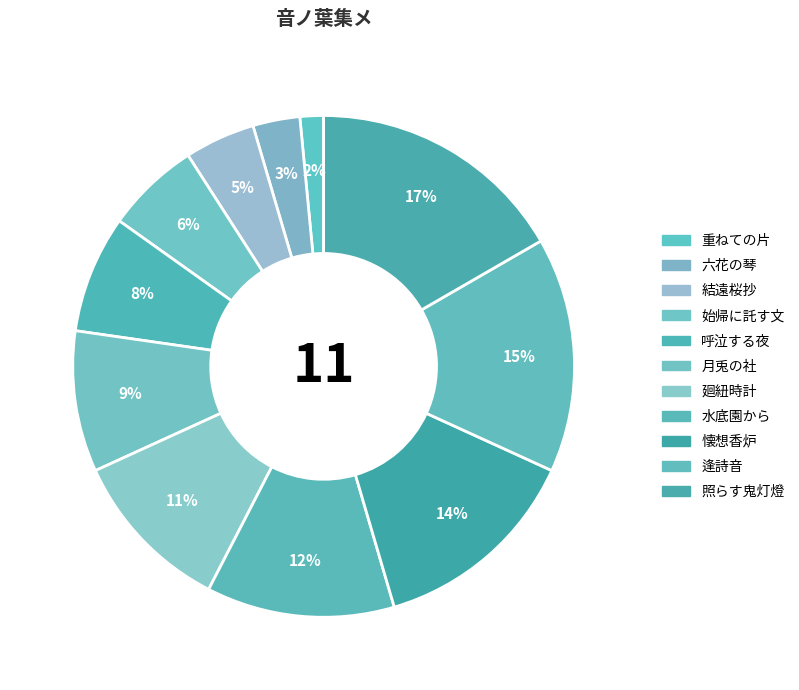

Rank the categories by value from highest to lowest.

照らす鬼灯燈, 逢詩音, 懐想香炉, 水底園から, 廻紐時計, 月兎の社, 呼泣する夜, 始帰に託す文, 結遠桜抄, 六花の琴, 重ねての片